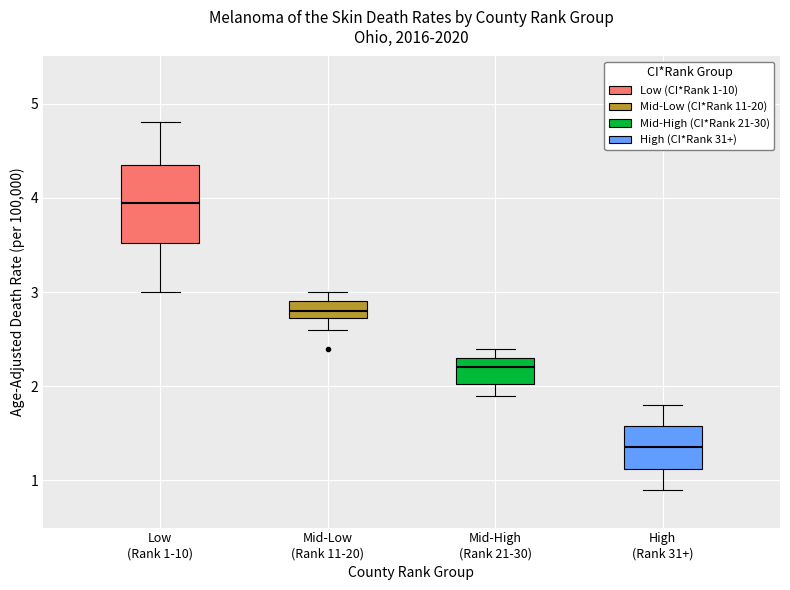

Which box has the highest median line?

Low (Rank 1-10)